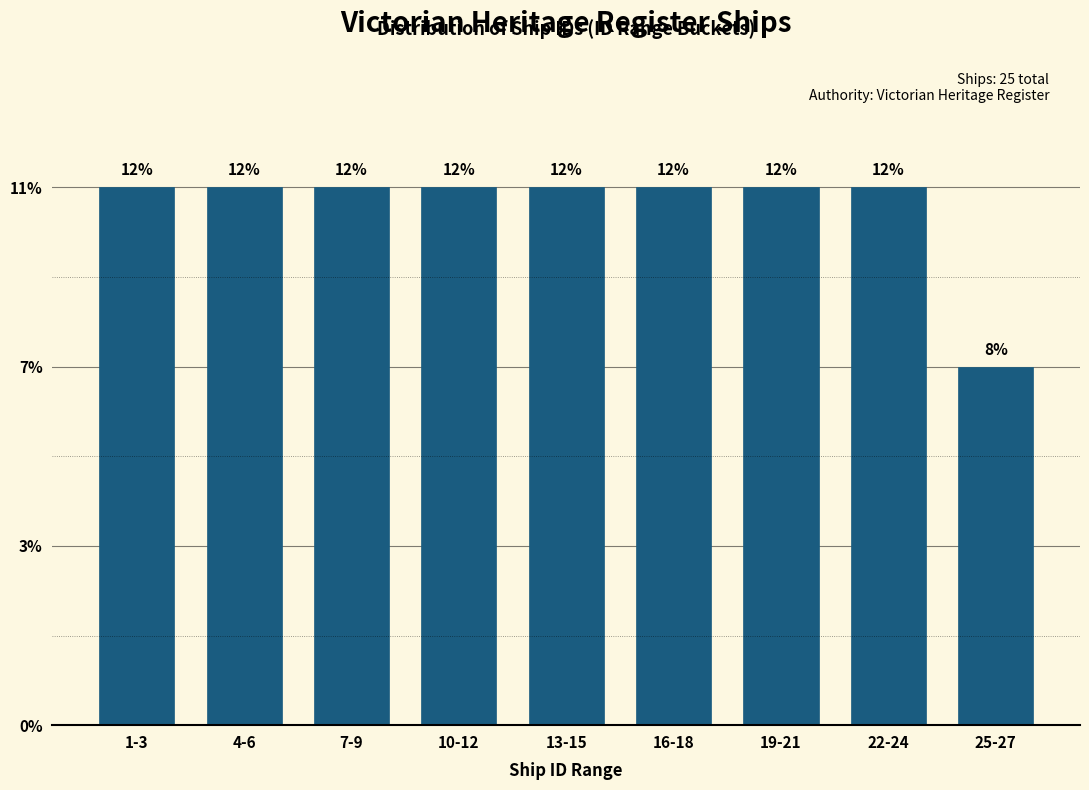

Are the bars horizontal?

No